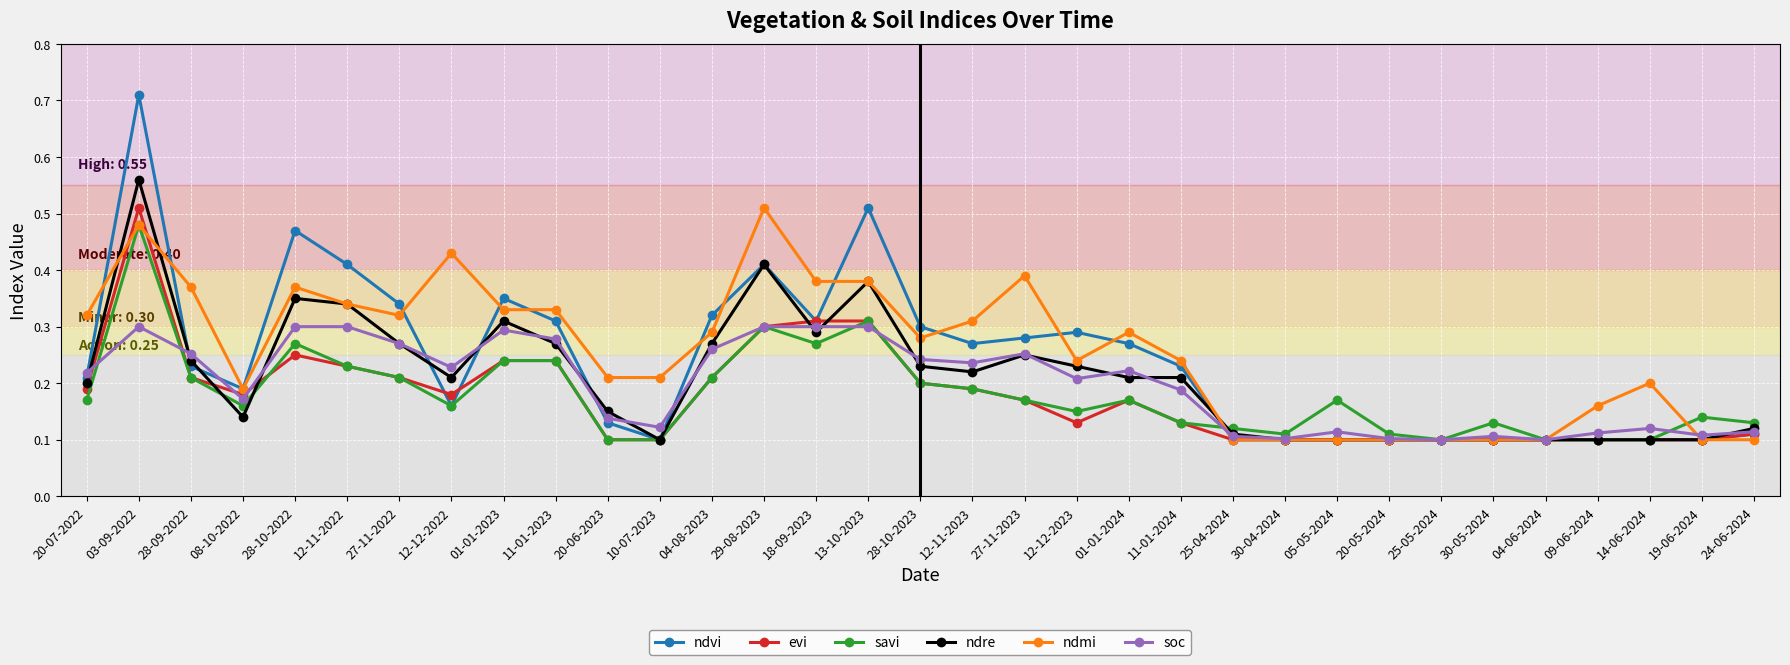

True or false: ndre has a value of 0.2 at 25-05-2024.

False